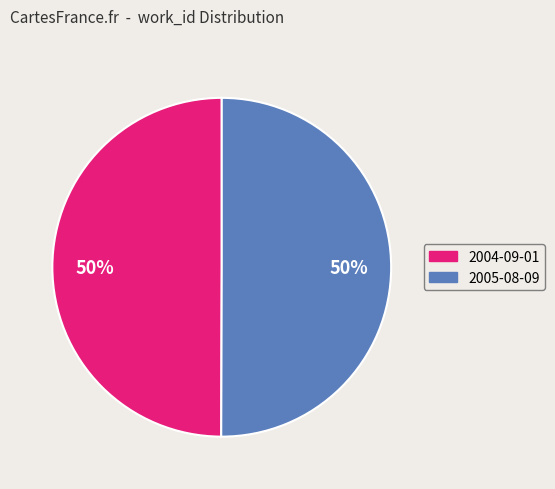

Is the sum of 2004-09-01 and 2005-08-09 greater than half?

Yes